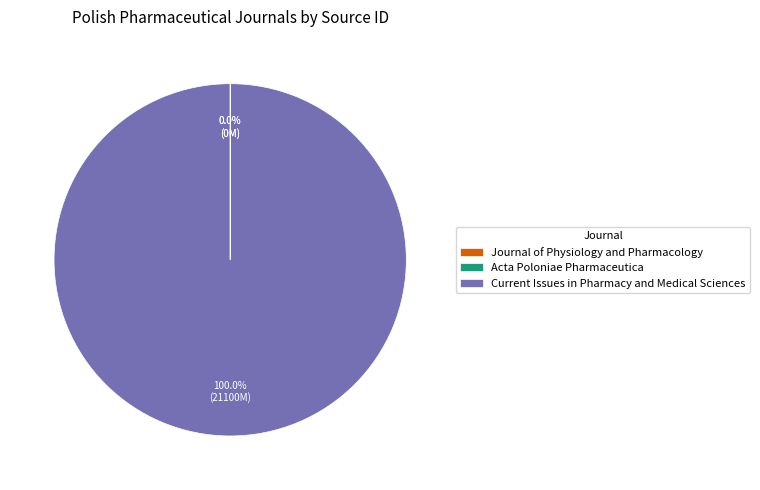

Which category has the biggest portion of the pie?

Current Issues in Pharmacy and Medical Sciences